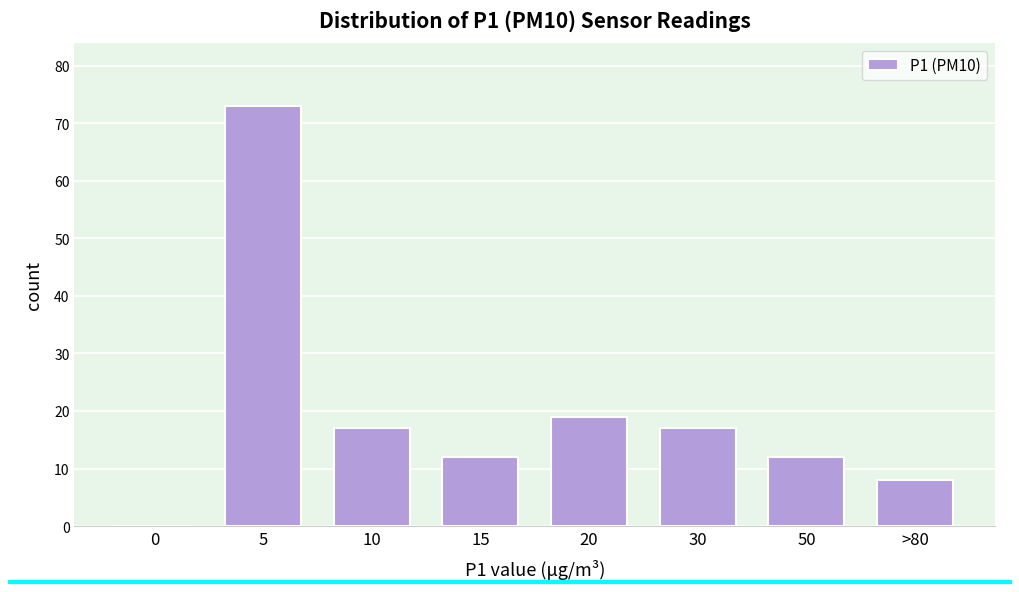

Reading left to right, transcribe all the data shown in this chart.

0=0	5=73	10=17	15=12	20=19	30=17	50=12	>80=8